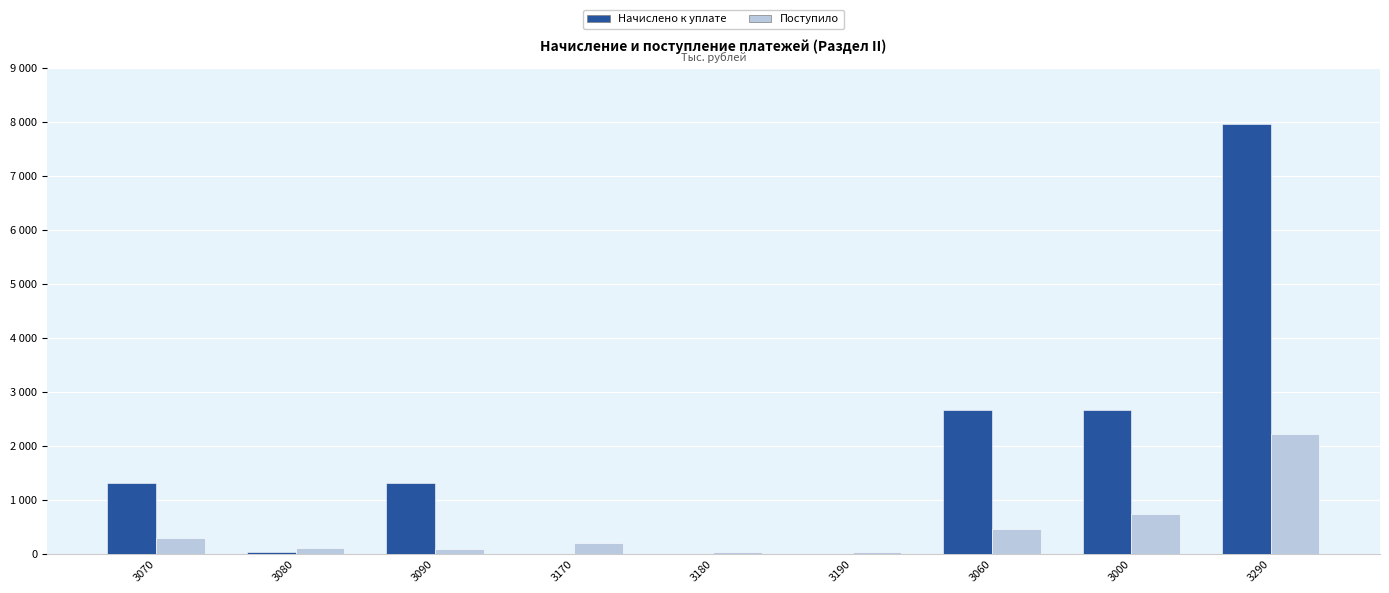

Are the bars horizontal?

No